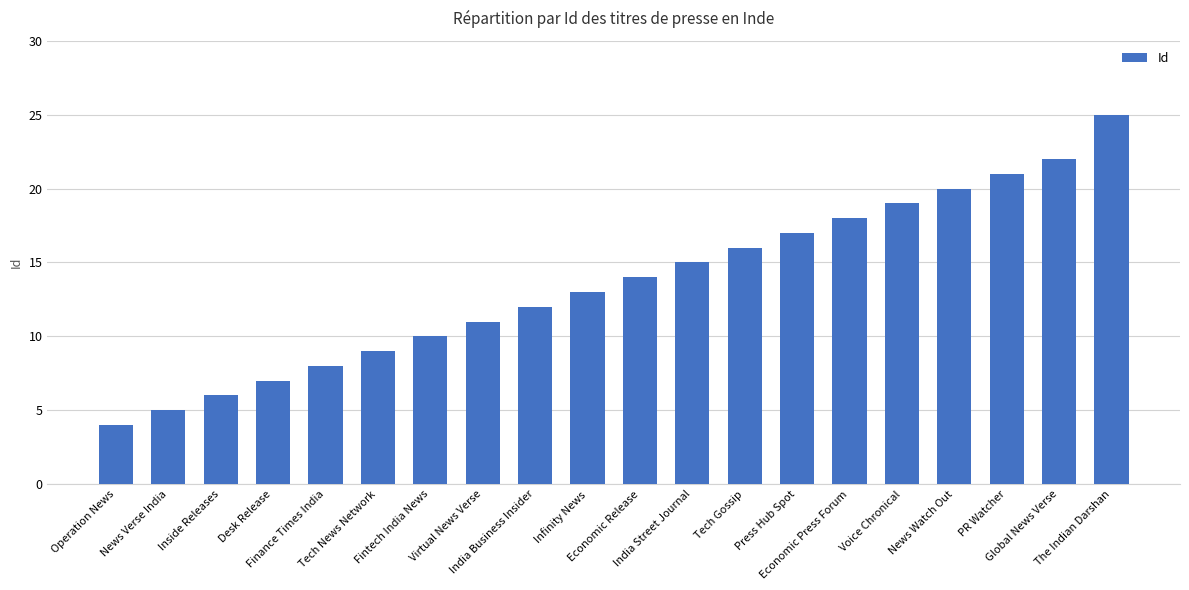

What is the approximate value at News Watch Out, to the nearest 5?

20